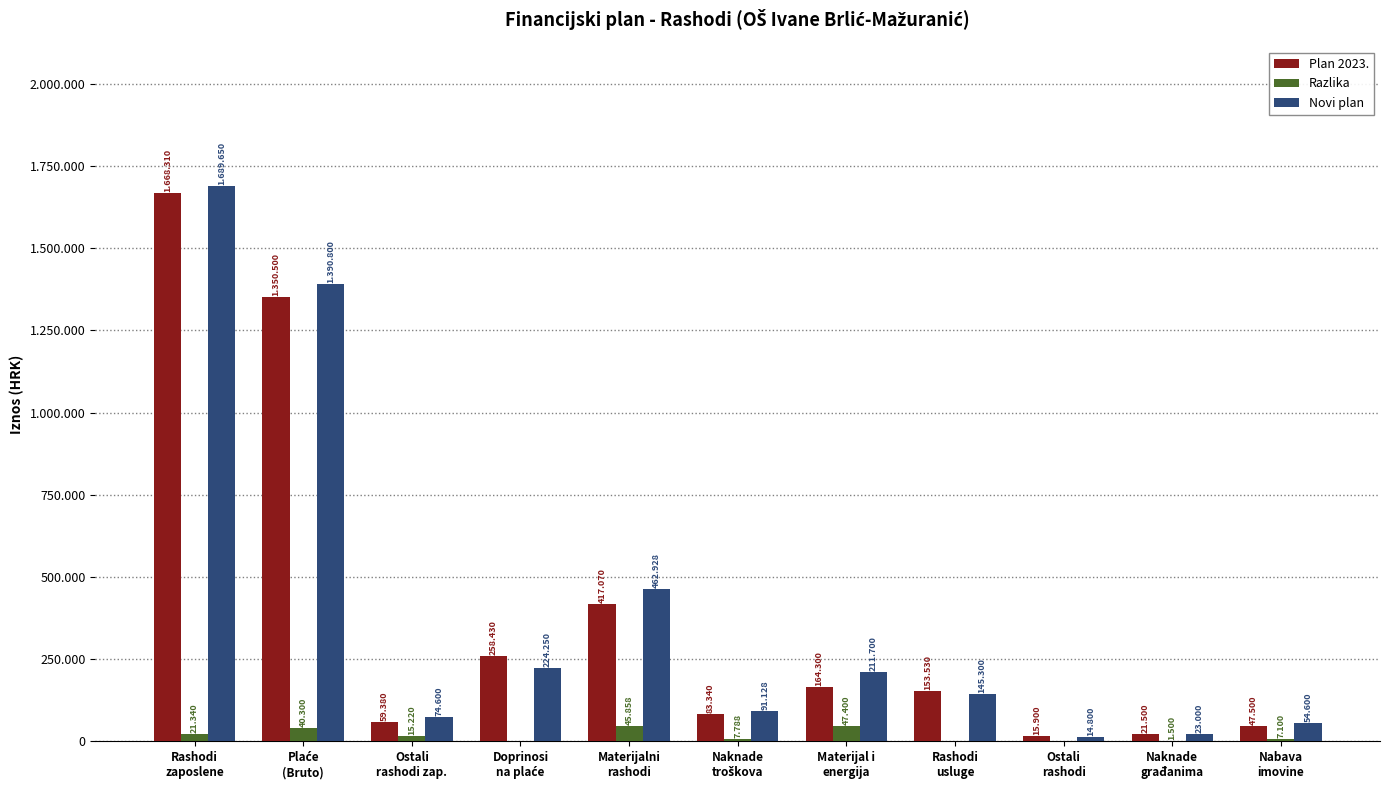

What position from the left is Naknade
troškova?

6